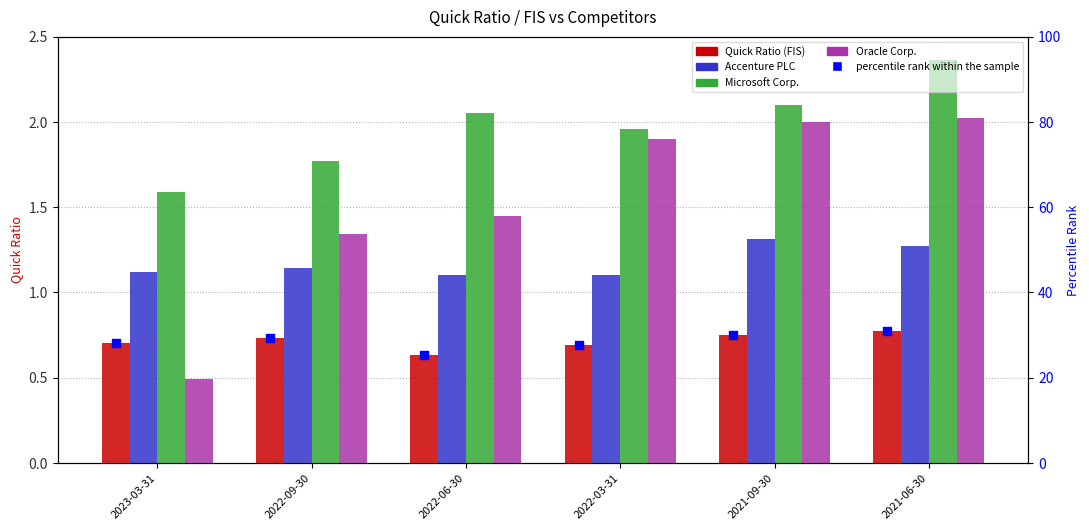

At how many categories does at least one series exceed 20?

6